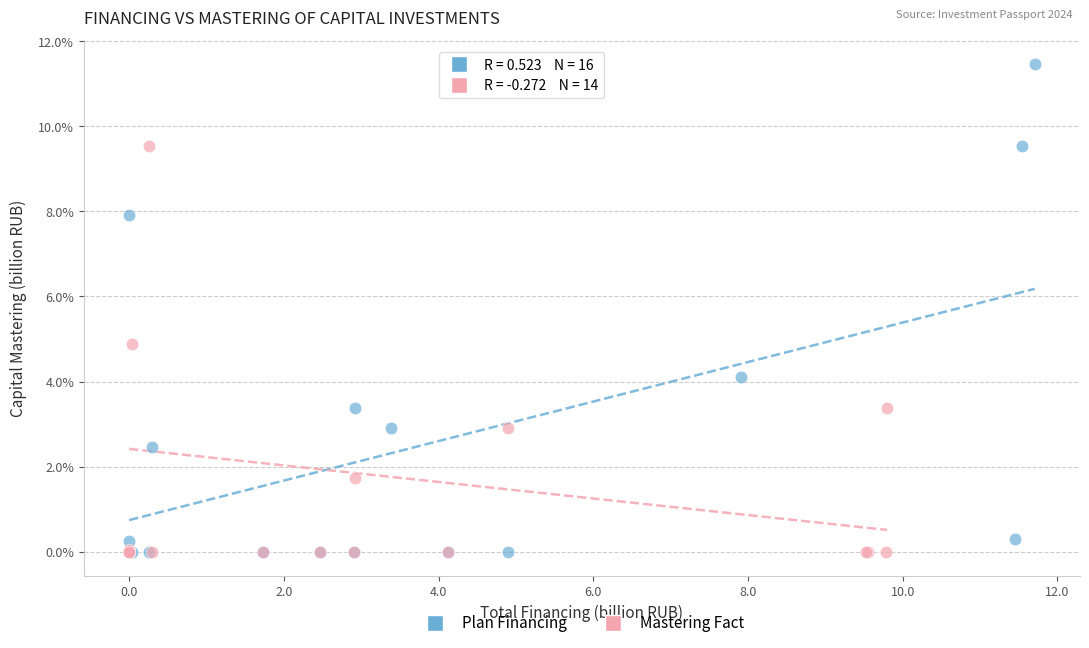

What are all the series names shown in the legend?

Plan Financing, Mastering Fact